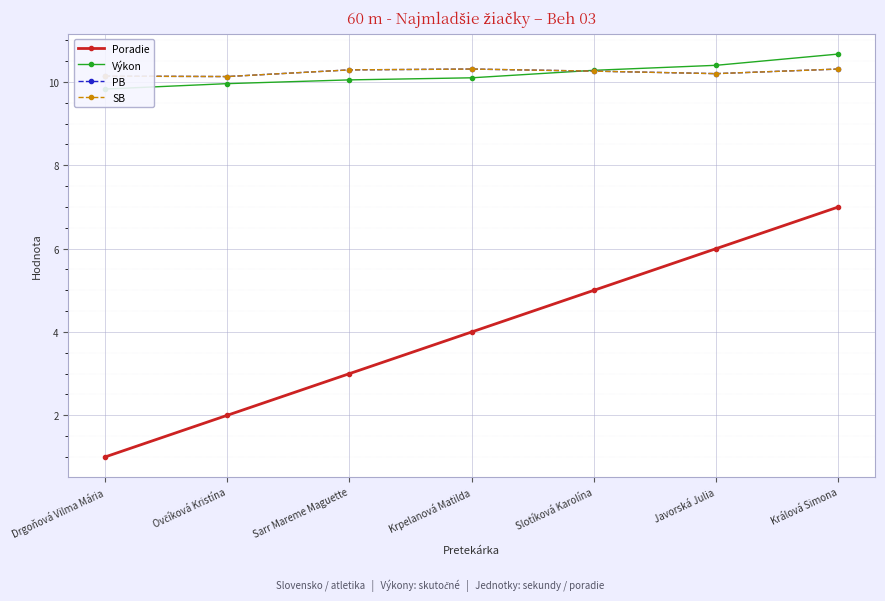

Count the SB values in the range 10 to 11.

7